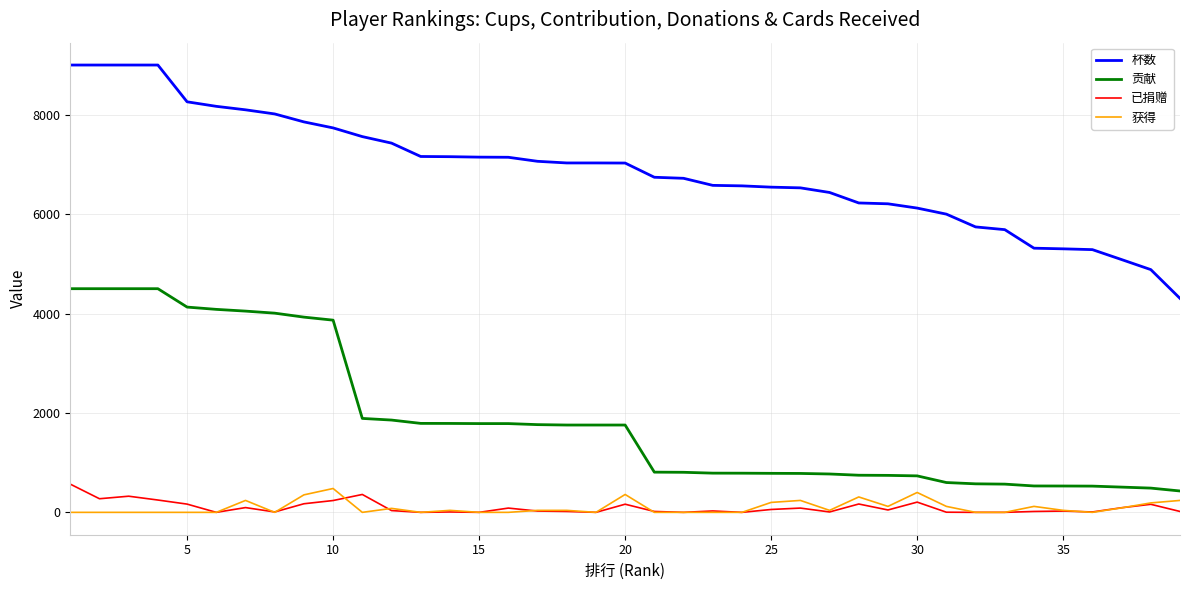

True or false: 已捐赠 and 贡献 intersect in this chart.

False